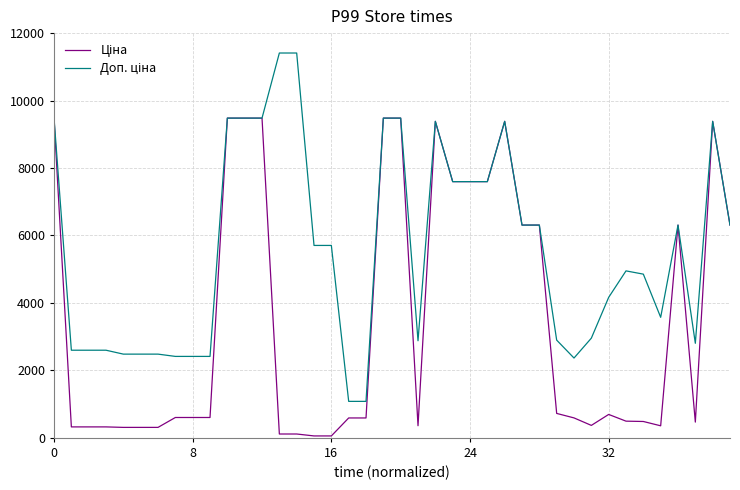

Is this an area chart (filled region under the line)?

No